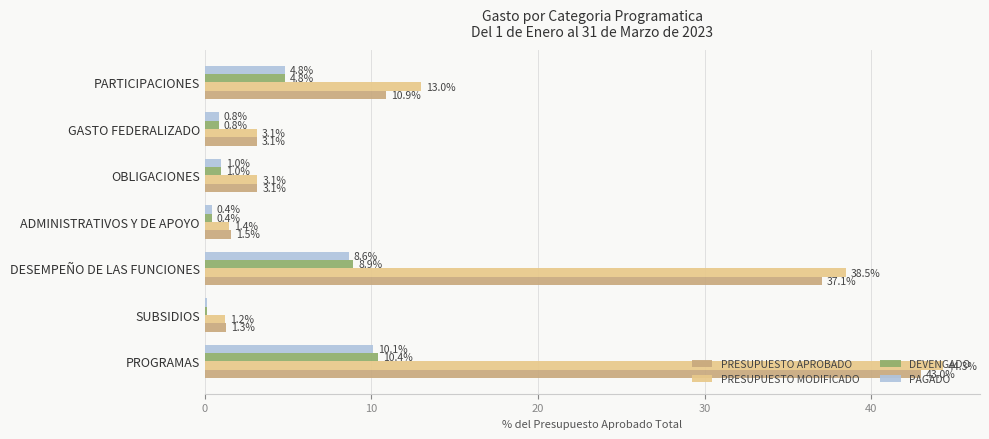

Is it true that PRESUPUESTO APROBADO equals 21.2 at PROGRAMAS?

False